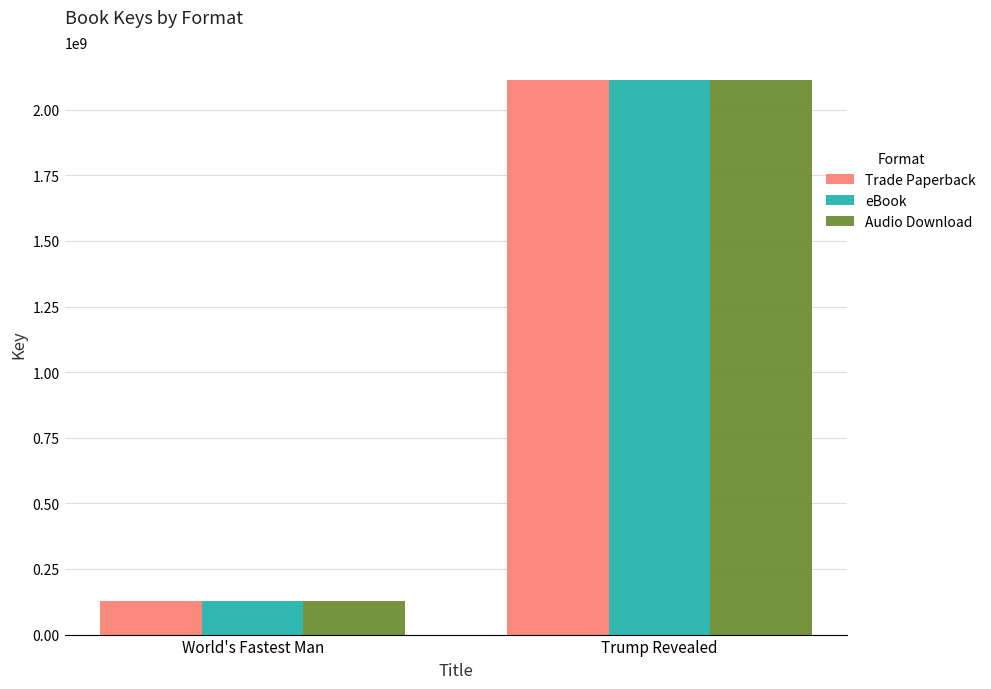

Rank the categories by Audio Download value from lowest to highest.

World's Fastest Man, Trump Revealed